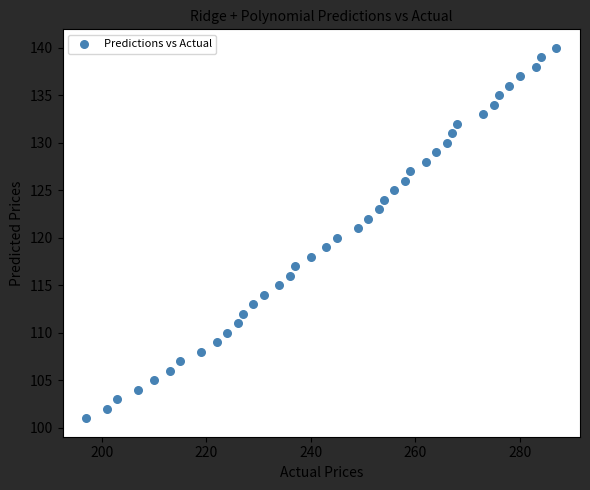

What is the range of Y values (max minus min)?

39